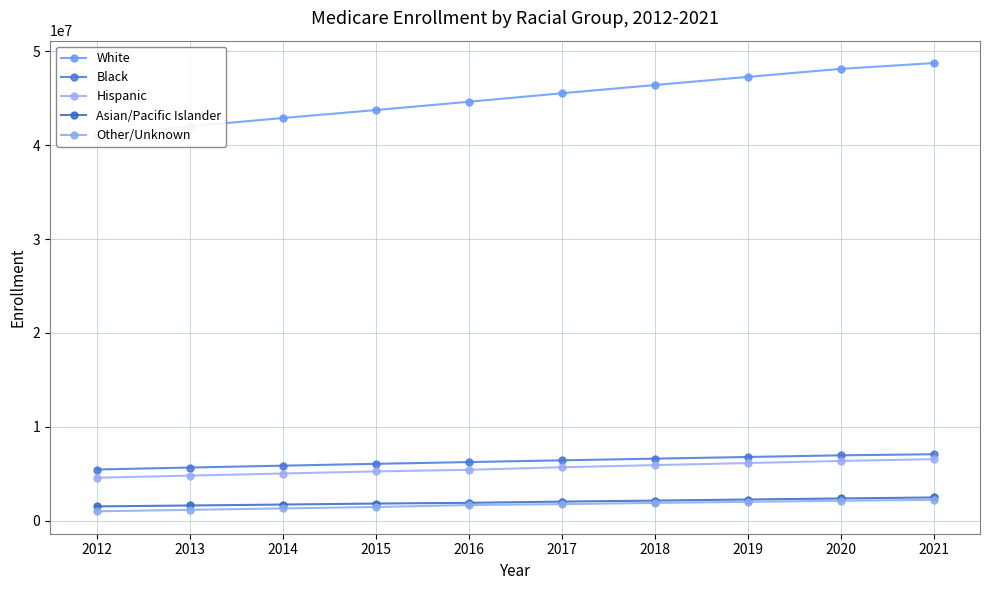

Where does the Asian/Pacific Islander series first go above 2023348?

2018